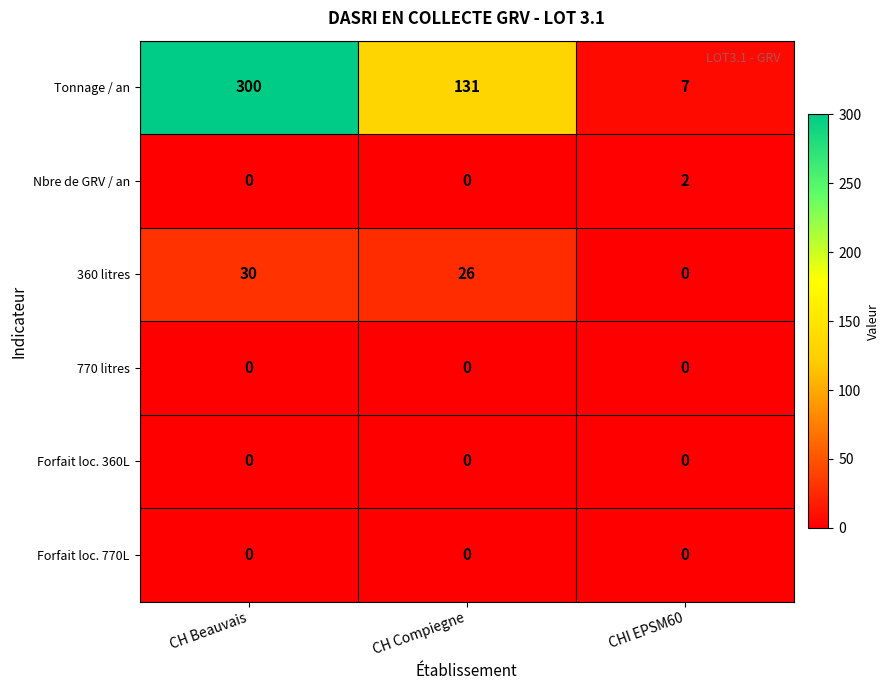

Where is 360 litres nearest to the value 15?

CH Compiegne